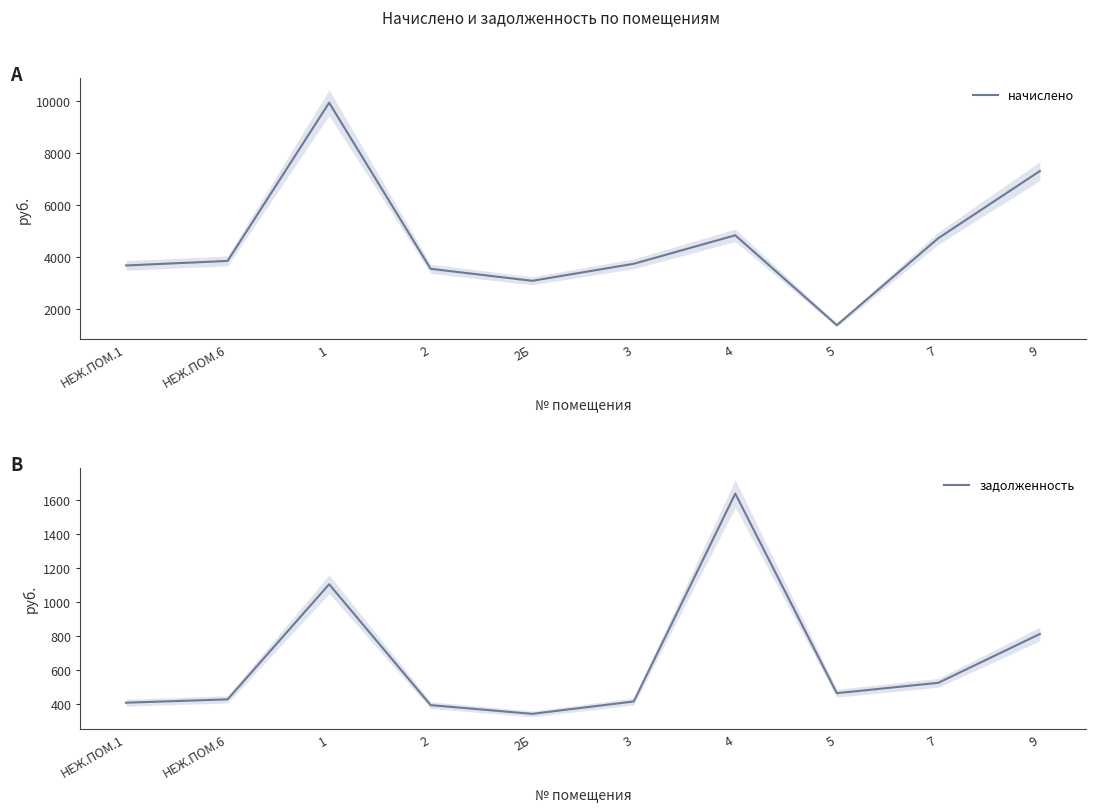

What is the sum of the начислено values at 2Б and 3?

6805.4